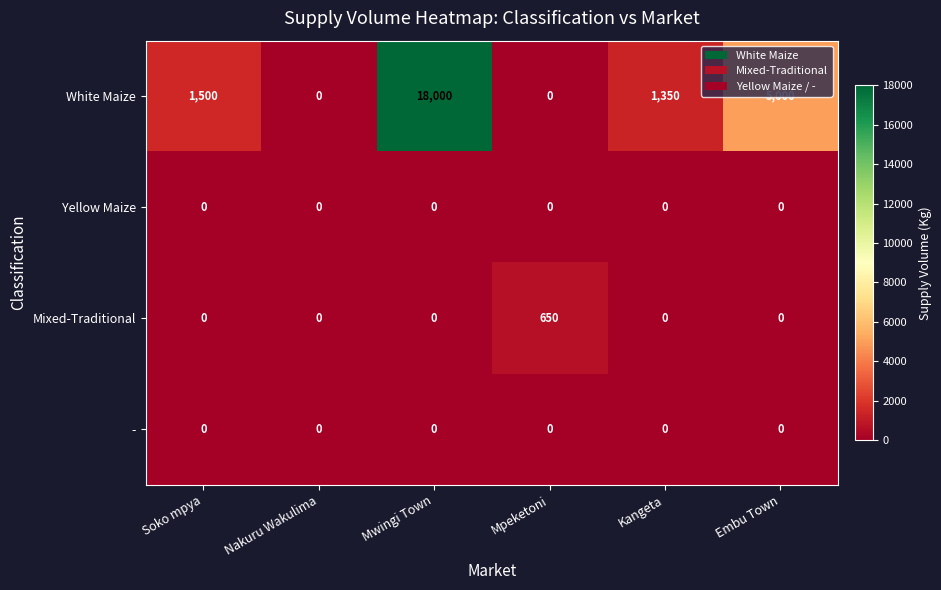

What is the difference between the highest and lowest values at Embu Town?

5000